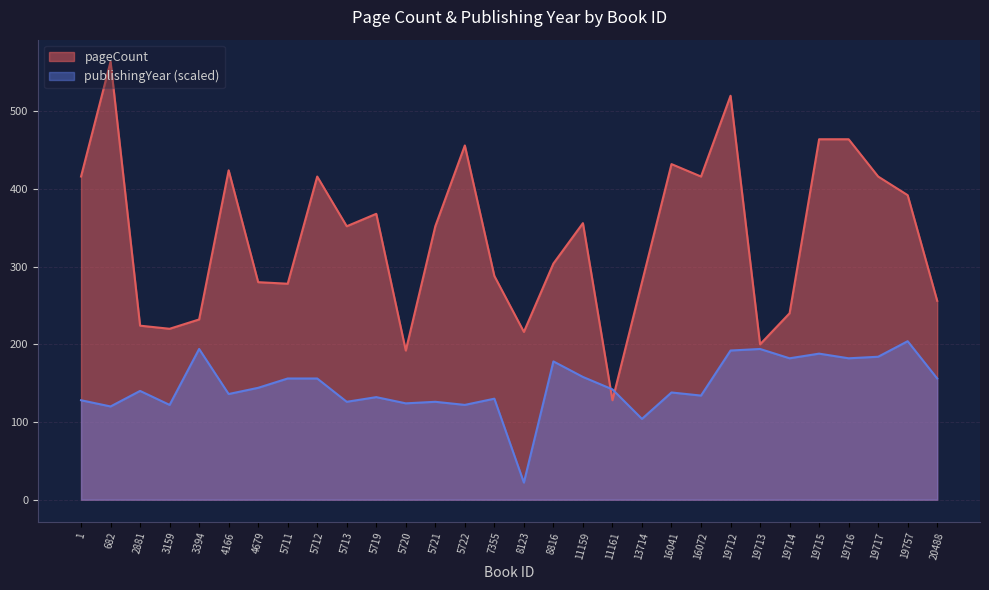

Where does the pageCount series first go above 352?

1